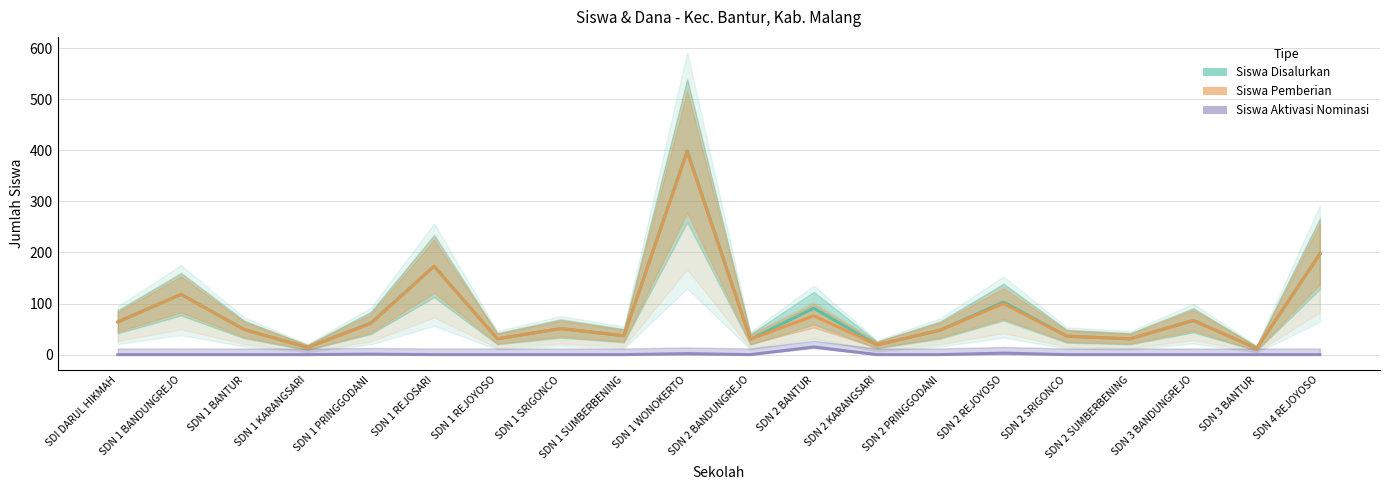

True or false: Siswa Pemberian and Siswa Disalurkan intersect in this chart.

False